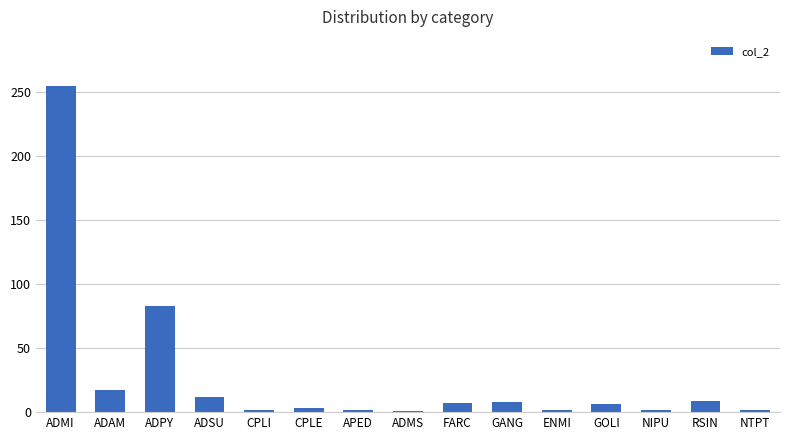

True or false: the data shows 2 at ENMI.

True